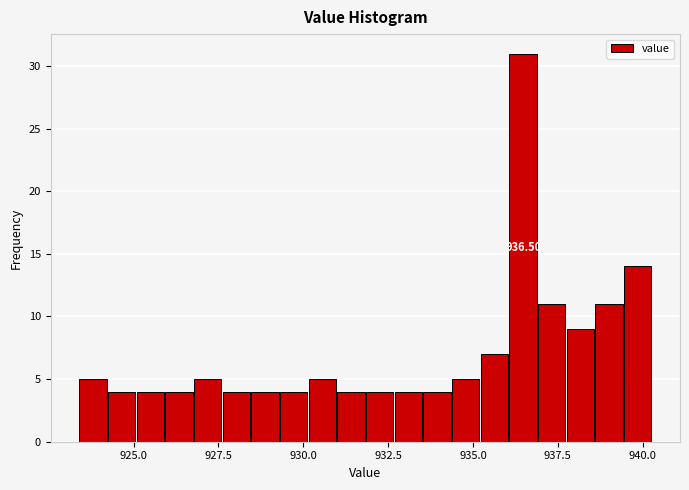

Around what value on the x-axis is the tallest bar? Give the approximate position of its centre, as read against the axis.

936.5